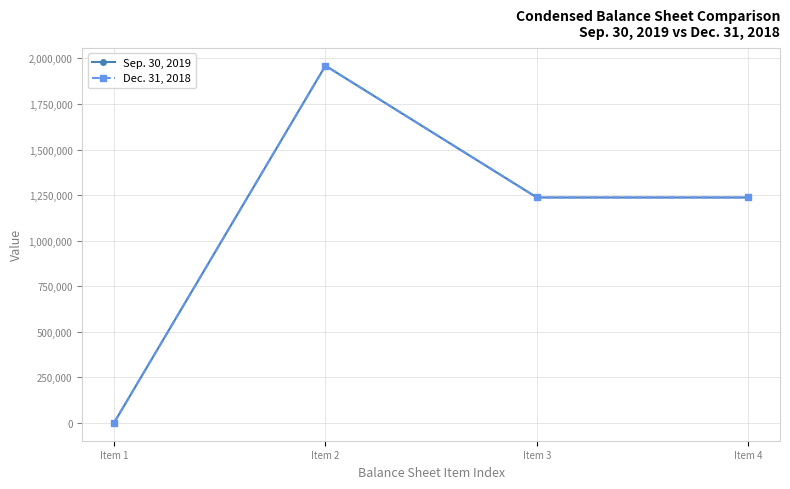

The Sep. 30, 2019 series shows 0 at Item 1. True or false?

True